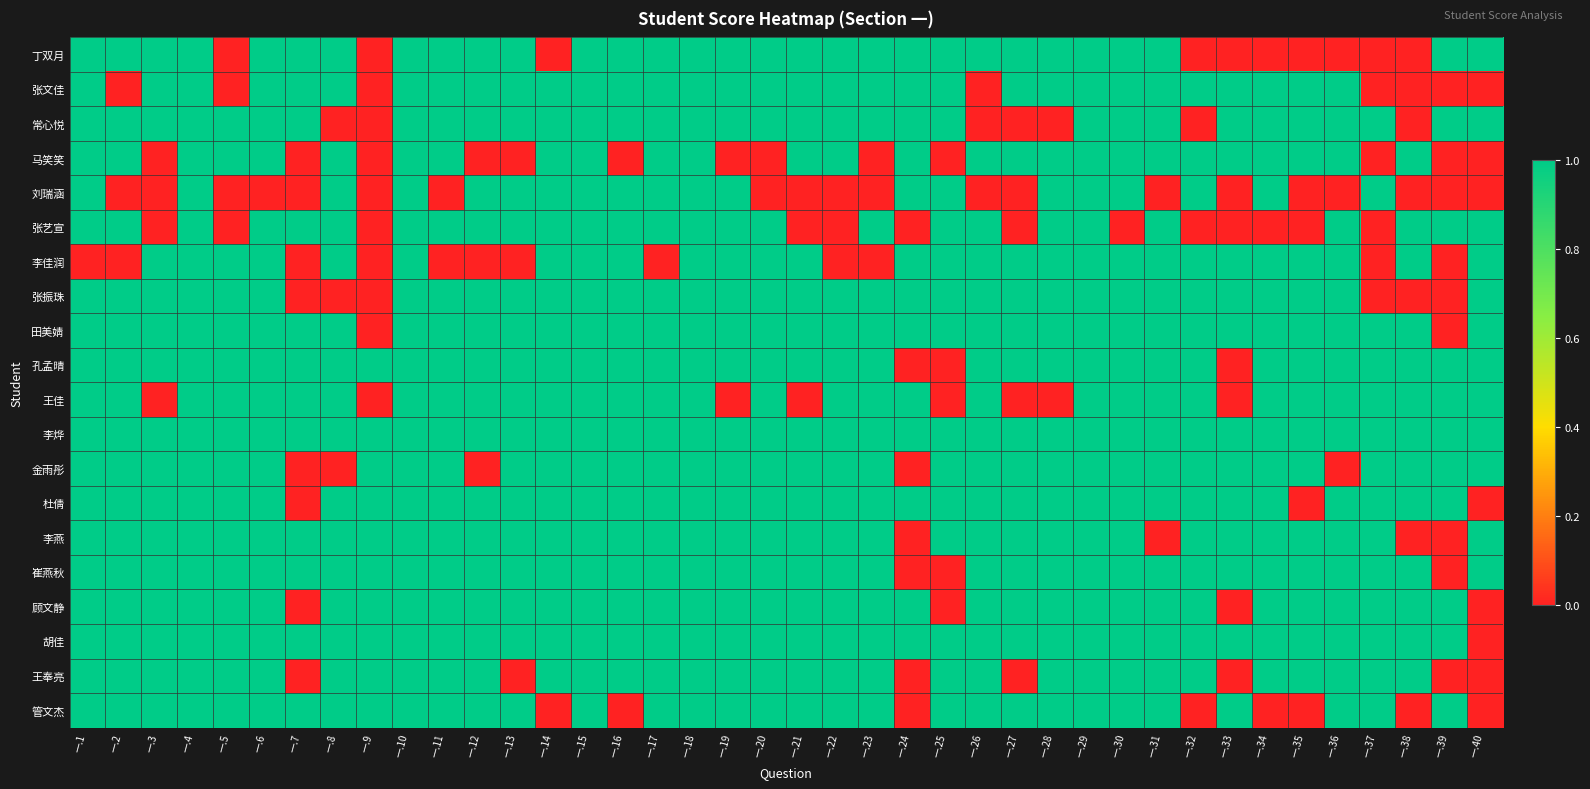

Reading left to right, transcribe all the data shown in this chart.

丁双月: 一.1=1	一.2=1	一.3=1	一.4=1	一.5=0	一.6=1	一.7=1	一.8=1	一.9=0	一.10=1	一.11=1	一.12=1	一.13=1	一.14=0	一.15=1	一.16=1	一.17=1	一.18=1	一.19=1	一.20=1	一.21=1	一.22=1	一.23=1	一.24=1	一.25=1	一.26=1	一.27=1	一.28=1	一.29=1	一.30=1	一.31=1	一.32=0	一.33=0	一.34=0	一.35=0	一.36=0	一.37=0	一.38=0	一.39=1	一.40=1
张文佳: 一.1=1	一.2=0	一.3=1	一.4=1	一.5=0	一.6=1	一.7=1	一.8=1	一.9=0	一.10=1	一.11=1	一.12=1	一.13=1	一.14=1	一.15=1	一.16=1	一.17=1	一.18=1	一.19=1	一.20=1	一.21=1	一.22=1	一.23=1	一.24=1	一.25=1	一.26=0	一.27=1	一.28=1	一.29=1	一.30=1	一.31=1	一.32=1	一.33=1	一.34=1	一.35=1	一.36=1	一.37=0	一.38=0	一.39=0	一.40=0
常心悦: 一.1=1	一.2=1	一.3=1	一.4=1	一.5=1	一.6=1	一.7=1	一.8=0	一.9=0	一.10=1	一.11=1	一.12=1	一.13=1	一.14=1	一.15=1	一.16=1	一.17=1	一.18=1	一.19=1	一.20=1	一.21=1	一.22=1	一.23=1	一.24=1	一.25=1	一.26=0	一.27=0	一.28=0	一.29=1	一.30=1	一.31=1	一.32=0	一.33=1	一.34=1	一.35=1	一.36=1	一.37=1	一.38=0	一.39=1	一.40=1
马笑笑: 一.1=1	一.2=1	一.3=0	一.4=1	一.5=1	一.6=1	一.7=0	一.8=1	一.9=0	一.10=1	一.11=1	一.12=0	一.13=0	一.14=1	一.15=1	一.16=0	一.17=1	一.18=1	一.19=0	一.20=0	一.21=1	一.22=1	一.23=0	一.24=1	一.25=0	一.26=1	一.27=1	一.28=1	一.29=1	一.30=1	一.31=1	一.32=1	一.33=1	一.34=1	一.35=1	一.36=1	一.37=0	一.38=1	一.39=0	一.40=0
刘瑞涵: 一.1=1	一.2=0	一.3=0	一.4=1	一.5=0	一.6=0	一.7=0	一.8=1	一.9=0	一.10=1	一.11=0	一.12=1	一.13=1	一.14=1	一.15=1	一.16=1	一.17=1	一.18=1	一.19=1	一.20=0	一.21=0	一.22=0	一.23=0	一.24=1	一.25=1	一.26=0	一.27=0	一.28=1	一.29=1	一.30=1	一.31=0	一.32=1	一.33=0	一.34=1	一.35=0	一.36=0	一.37=1	一.38=0	一.39=0	一.40=0
张艺宣: 一.1=1	一.2=1	一.3=0	一.4=1	一.5=0	一.6=1	一.7=1	一.8=1	一.9=0	一.10=1	一.11=1	一.12=1	一.13=1	一.14=1	一.15=1	一.16=1	一.17=1	一.18=1	一.19=1	一.20=1	一.21=0	一.22=0	一.23=1	一.24=0	一.25=1	一.26=1	一.27=0	一.28=1	一.29=1	一.30=0	一.31=1	一.32=0	一.33=0	一.34=0	一.35=0	一.36=1	一.37=0	一.38=1	一.39=1	一.40=1
李佳润: 一.1=0	一.2=0	一.3=1	一.4=1	一.5=1	一.6=1	一.7=0	一.8=1	一.9=0	一.10=1	一.11=0	一.12=0	一.13=0	一.14=1	一.15=1	一.16=1	一.17=0	一.18=1	一.19=1	一.20=1	一.21=1	一.22=0	一.23=0	一.24=1	一.25=1	一.26=1	一.27=1	一.28=1	一.29=1	一.30=1	一.31=1	一.32=1	一.33=1	一.34=1	一.35=1	一.36=1	一.37=0	一.38=1	一.39=0	一.40=1
张振珠: 一.1=1	一.2=1	一.3=1	一.4=1	一.5=1	一.6=1	一.7=0	一.8=0	一.9=0	一.10=1	一.11=1	一.12=1	一.13=1	一.14=1	一.15=1	一.16=1	一.17=1	一.18=1	一.19=1	一.20=1	一.21=1	一.22=1	一.23=1	一.24=1	一.25=1	一.26=1	一.27=1	一.28=1	一.29=1	一.30=1	一.31=1	一.32=1	一.33=1	一.34=1	一.35=1	一.36=1	一.37=0	一.38=0	一.39=0	一.40=1
田美婧: 一.1=1	一.2=1	一.3=1	一.4=1	一.5=1	一.6=1	一.7=1	一.8=1	一.9=0	一.10=1	一.11=1	一.12=1	一.13=1	一.14=1	一.15=1	一.16=1	一.17=1	一.18=1	一.19=1	一.20=1	一.21=1	一.22=1	一.23=1	一.24=1	一.25=1	一.26=1	一.27=1	一.28=1	一.29=1	一.30=1	一.31=1	一.32=1	一.33=1	一.34=1	一.35=1	一.36=1	一.37=1	一.38=1	一.39=0	一.40=1
孔孟晴: 一.1=1	一.2=1	一.3=1	一.4=1	一.5=1	一.6=1	一.7=1	一.8=1	一.9=1	一.10=1	一.11=1	一.12=1	一.13=1	一.14=1	一.15=1	一.16=1	一.17=1	一.18=1	一.19=1	一.20=1	一.21=1	一.22=1	一.23=1	一.24=0	一.25=0	一.26=1	一.27=1	一.28=1	一.29=1	一.30=1	一.31=1	一.32=1	一.33=0	一.34=1	一.35=1	一.36=1	一.37=1	一.38=1	一.39=1	一.40=1
王佳: 一.1=1	一.2=1	一.3=0	一.4=1	一.5=1	一.6=1	一.7=1	一.8=1	一.9=0	一.10=1	一.11=1	一.12=1	一.13=1	一.14=1	一.15=1	一.16=1	一.17=1	一.18=1	一.19=0	一.20=1	一.21=0	一.22=1	一.23=1	一.24=1	一.25=0	一.26=1	一.27=0	一.28=0	一.29=1	一.30=1	一.31=1	一.32=1	一.33=0	一.34=1	一.35=1	一.36=1	一.37=1	一.38=1	一.39=1	一.40=1
李烨: 一.1=1	一.2=1	一.3=1	一.4=1	一.5=1	一.6=1	一.7=1	一.8=1	一.9=1	一.10=1	一.11=1	一.12=1	一.13=1	一.14=1	一.15=1	一.16=1	一.17=1	一.18=1	一.19=1	一.20=1	一.21=1	一.22=1	一.23=1	一.24=1	一.25=1	一.26=1	一.27=1	一.28=1	一.29=1	一.30=1	一.31=1	一.32=1	一.33=1	一.34=1	一.35=1	一.36=1	一.37=1	一.38=1	一.39=1	一.40=1
金雨彤: 一.1=1	一.2=1	一.3=1	一.4=1	一.5=1	一.6=1	一.7=0	一.8=0	一.9=1	一.10=1	一.11=1	一.12=0	一.13=1	一.14=1	一.15=1	一.16=1	一.17=1	一.18=1	一.19=1	一.20=1	一.21=1	一.22=1	一.23=1	一.24=0	一.25=1	一.26=1	一.27=1	一.28=1	一.29=1	一.30=1	一.31=1	一.32=1	一.33=1	一.34=1	一.35=1	一.36=0	一.37=1	一.38=1	一.39=1	一.40=1
杜倩: 一.1=1	一.2=1	一.3=1	一.4=1	一.5=1	一.6=1	一.7=0	一.8=1	一.9=1	一.10=1	一.11=1	一.12=1	一.13=1	一.14=1	一.15=1	一.16=1	一.17=1	一.18=1	一.19=1	一.20=1	一.21=1	一.22=1	一.23=1	一.24=1	一.25=1	一.26=1	一.27=1	一.28=1	一.29=1	一.30=1	一.31=1	一.32=1	一.33=1	一.34=1	一.35=0	一.36=1	一.37=1	一.38=1	一.39=1	一.40=0
李燕: 一.1=1	一.2=1	一.3=1	一.4=1	一.5=1	一.6=1	一.7=1	一.8=1	一.9=1	一.10=1	一.11=1	一.12=1	一.13=1	一.14=1	一.15=1	一.16=1	一.17=1	一.18=1	一.19=1	一.20=1	一.21=1	一.22=1	一.23=1	一.24=0	一.25=1	一.26=1	一.27=1	一.28=1	一.29=1	一.30=1	一.31=0	一.32=1	一.33=1	一.34=1	一.35=1	一.36=1	一.37=1	一.38=0	一.39=0	一.40=1
崔燕秋: 一.1=1	一.2=1	一.3=1	一.4=1	一.5=1	一.6=1	一.7=1	一.8=1	一.9=1	一.10=1	一.11=1	一.12=1	一.13=1	一.14=1	一.15=1	一.16=1	一.17=1	一.18=1	一.19=1	一.20=1	一.21=1	一.22=1	一.23=1	一.24=0	一.25=0	一.26=1	一.27=1	一.28=1	一.29=1	一.30=1	一.31=1	一.32=1	一.33=1	一.34=1	一.35=1	一.36=1	一.37=1	一.38=1	一.39=0	一.40=1
顾文静: 一.1=1	一.2=1	一.3=1	一.4=1	一.5=1	一.6=1	一.7=0	一.8=1	一.9=1	一.10=1	一.11=1	一.12=1	一.13=1	一.14=1	一.15=1	一.16=1	一.17=1	一.18=1	一.19=1	一.20=1	一.21=1	一.22=1	一.23=1	一.24=1	一.25=0	一.26=1	一.27=1	一.28=1	一.29=1	一.30=1	一.31=1	一.32=1	一.33=0	一.34=1	一.35=1	一.36=1	一.37=1	一.38=1	一.39=1	一.40=0
胡佳: 一.1=1	一.2=1	一.3=1	一.4=1	一.5=1	一.6=1	一.7=1	一.8=1	一.9=1	一.10=1	一.11=1	一.12=1	一.13=1	一.14=1	一.15=1	一.16=1	一.17=1	一.18=1	一.19=1	一.20=1	一.21=1	一.22=1	一.23=1	一.24=1	一.25=1	一.26=1	一.27=1	一.28=1	一.29=1	一.30=1	一.31=1	一.32=1	一.33=1	一.34=1	一.35=1	一.36=1	一.37=1	一.38=1	一.39=1	一.40=0
王奉亮: 一.1=1	一.2=1	一.3=1	一.4=1	一.5=1	一.6=1	一.7=0	一.8=1	一.9=1	一.10=1	一.11=1	一.12=1	一.13=0	一.14=1	一.15=1	一.16=1	一.17=1	一.18=1	一.19=1	一.20=1	一.21=1	一.22=1	一.23=1	一.24=0	一.25=1	一.26=1	一.27=0	一.28=1	一.29=1	一.30=1	一.31=1	一.32=1	一.33=0	一.34=1	一.35=1	一.36=1	一.37=1	一.38=1	一.39=0	一.40=0
管文杰: 一.1=1	一.2=1	一.3=1	一.4=1	一.5=1	一.6=1	一.7=1	一.8=1	一.9=1	一.10=1	一.11=1	一.12=1	一.13=1	一.14=0	一.15=1	一.16=0	一.17=1	一.18=1	一.19=1	一.20=1	一.21=1	一.22=1	一.23=1	一.24=0	一.25=1	一.26=1	一.27=1	一.28=1	一.29=1	一.30=1	一.31=1	一.32=0	一.33=1	一.34=0	一.35=0	一.36=1	一.37=1	一.38=0	一.39=1	一.40=0